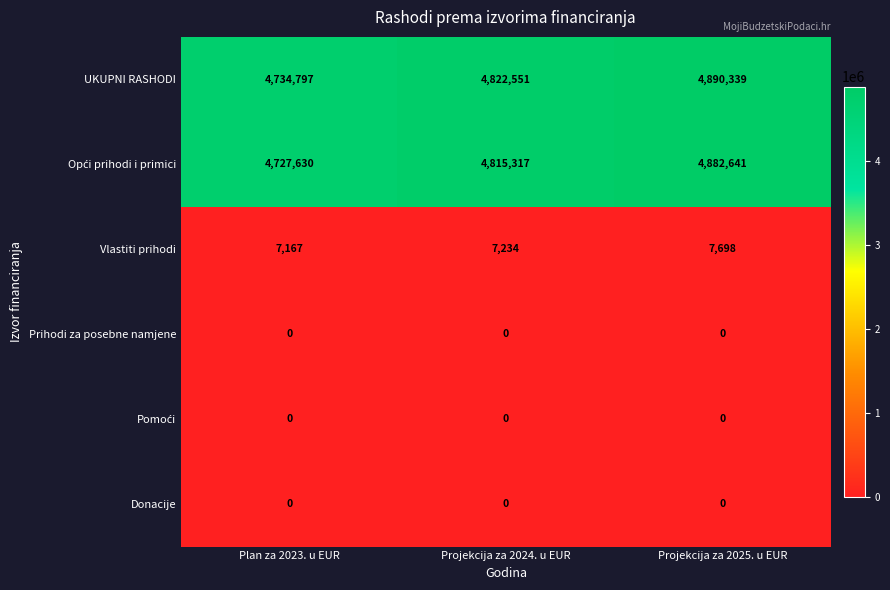

What value does the UKUPNI RASHODI series have at Plan za 2023. u EUR?

4734797